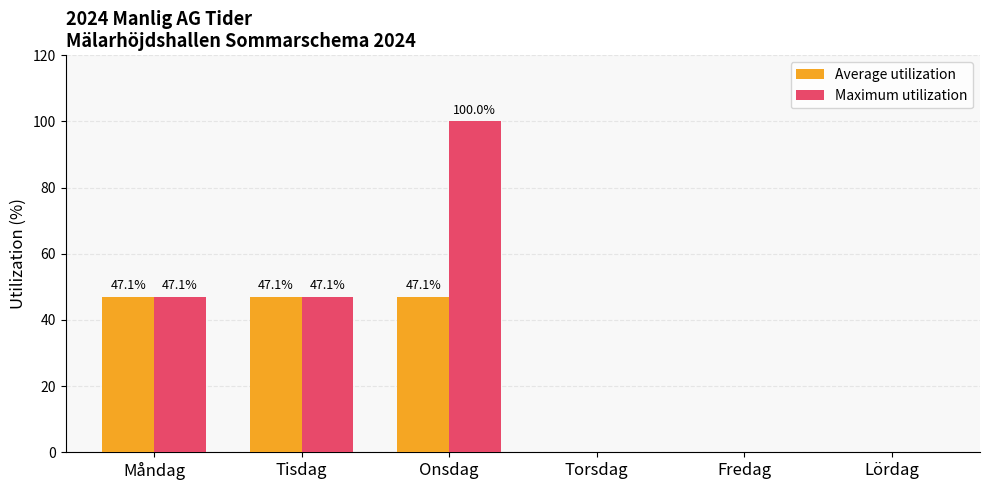

What is the total value across all series at Onsdag?

147.1